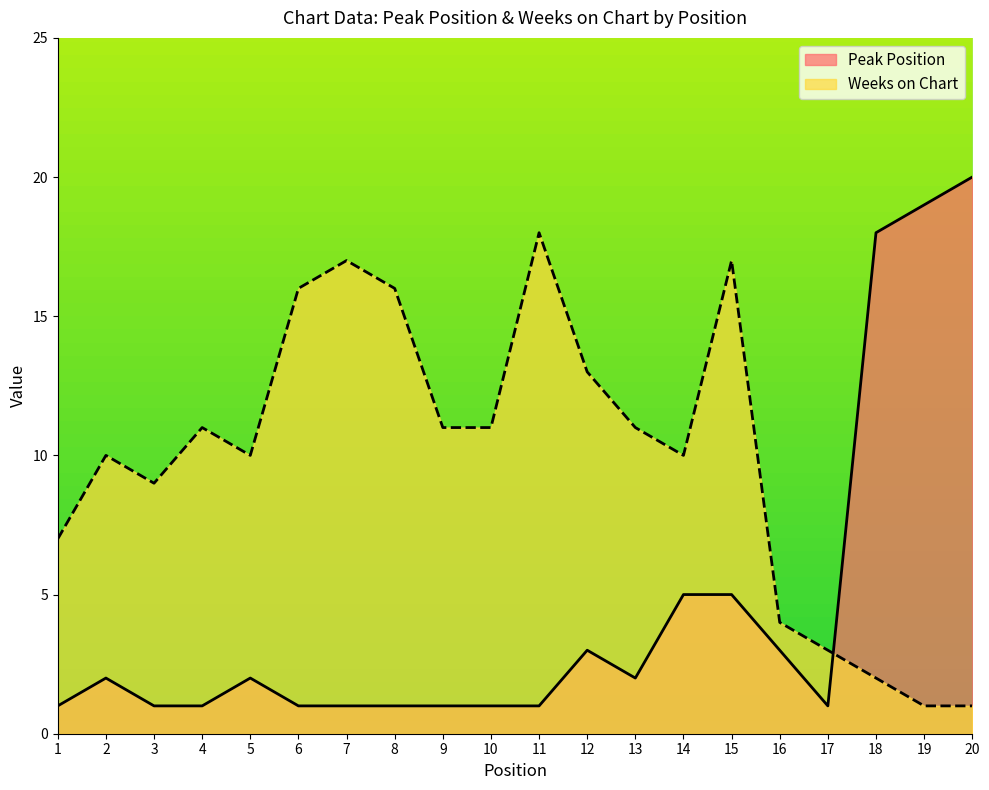

Reading right to left, transcribe all the data shown in this chart.

Peak Position: 20=20	19=19	18=18	17=1	16=3	15=5	14=5	13=2	12=3	11=1	10=1	9=1	8=1	7=1	6=1	5=2	4=1	3=1	2=2	1=1
Weeks on Chart: 20=1	19=1	18=2	17=3	16=4	15=17	14=10	13=11	12=13	11=18	10=11	9=11	8=16	7=17	6=16	5=10	4=11	3=9	2=10	1=7